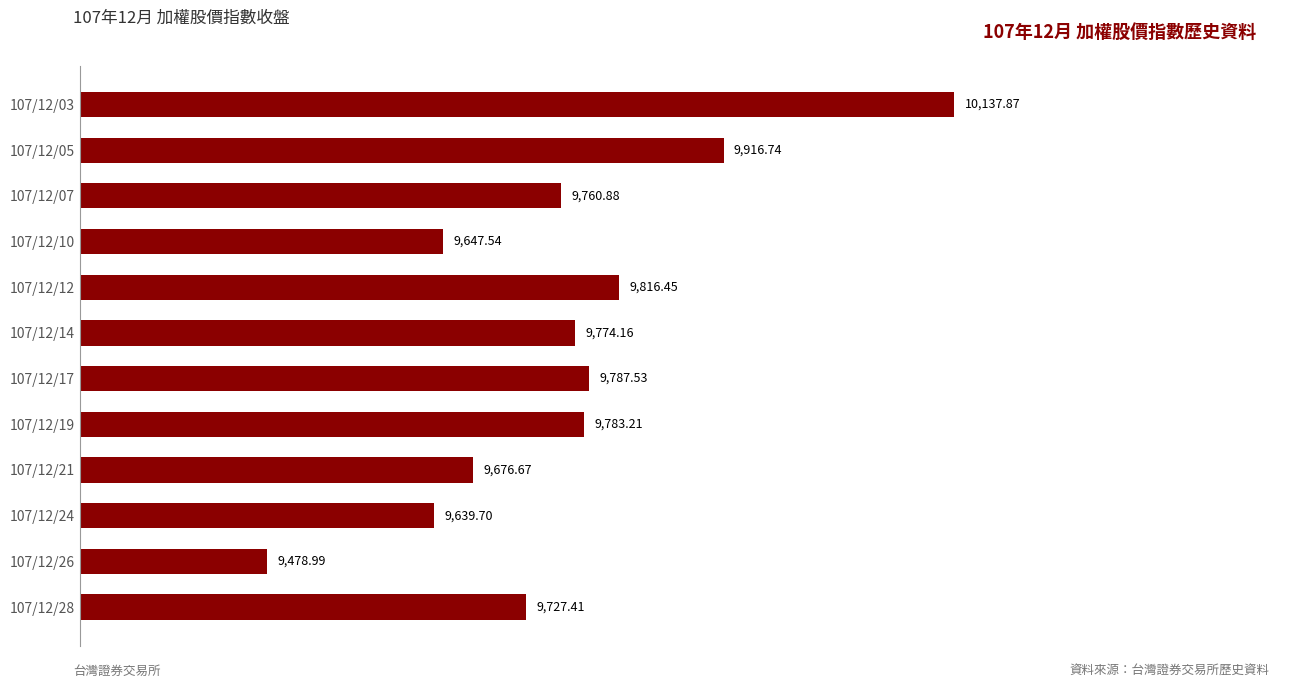

How many bars are there in total?

12